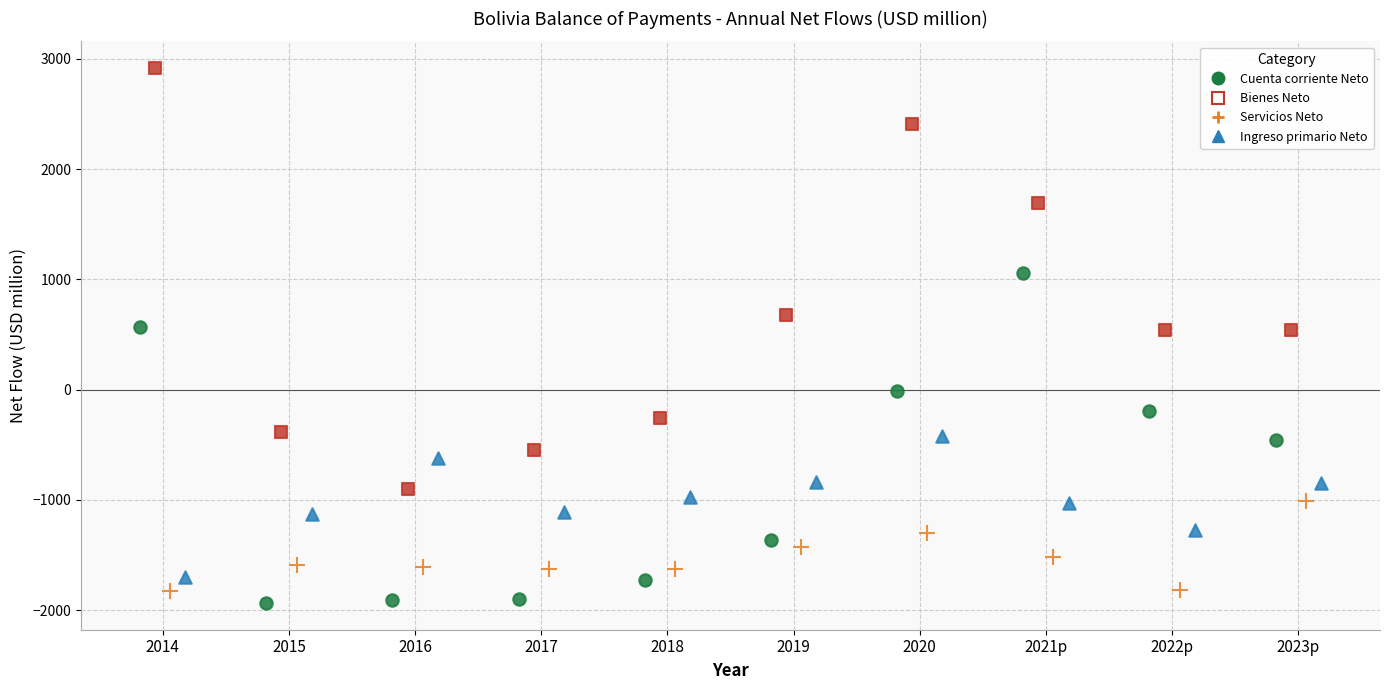

Which series contains the highest Y value?

Bienes Neto